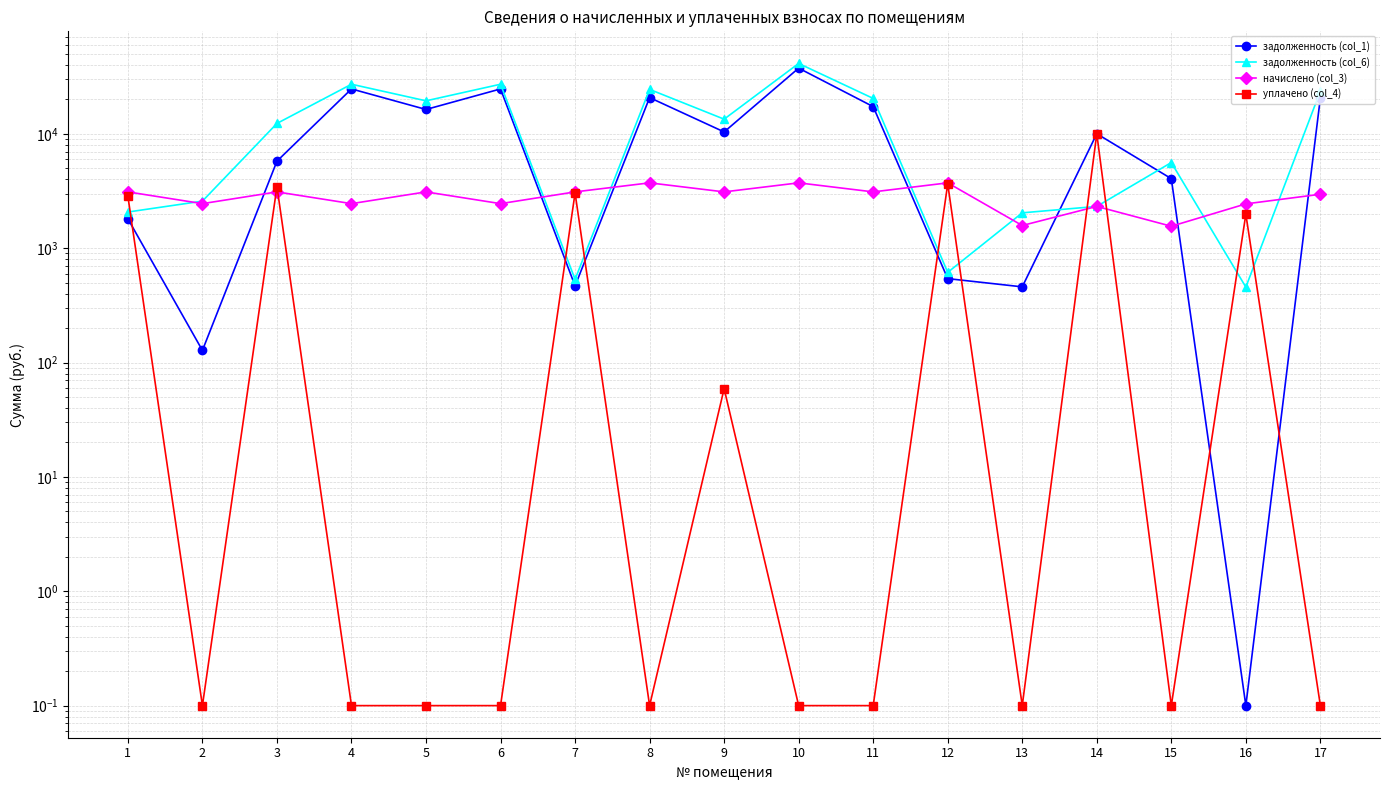

Where does the начислено (col_3) series first go above 3108?

1